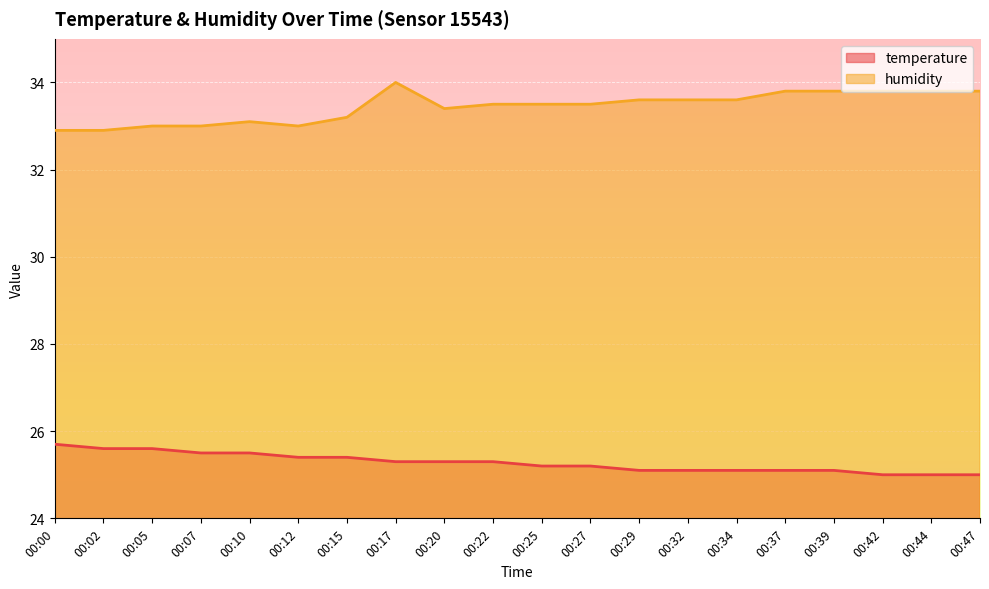

What is the difference between the maximum and minimum values in the temperature series?

0.7